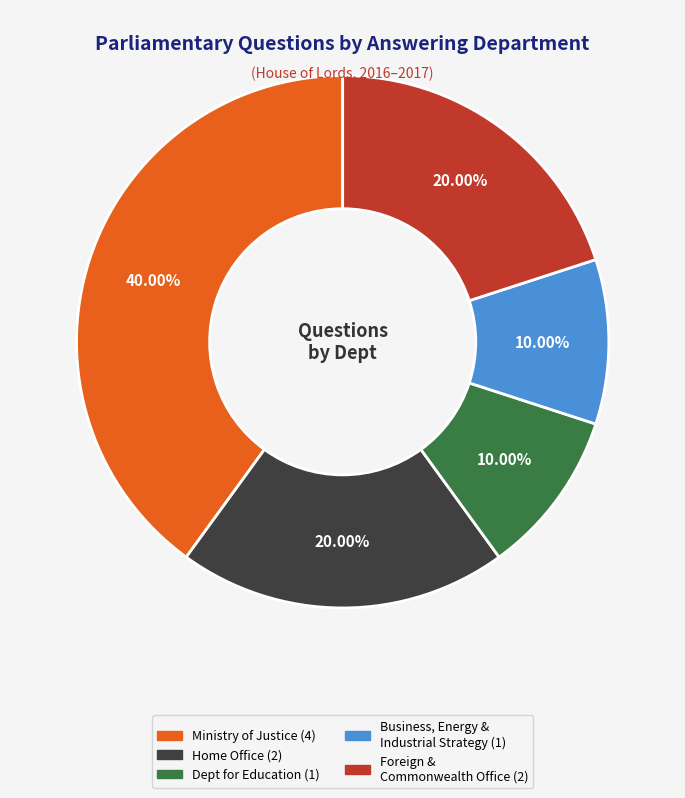

Is there a majority slice in this chart?

No